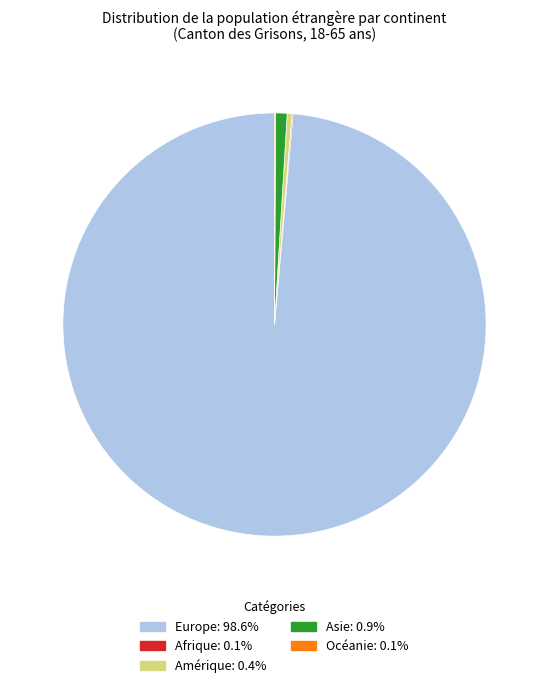

Is there any slice that represents more than half of the pie?

Yes